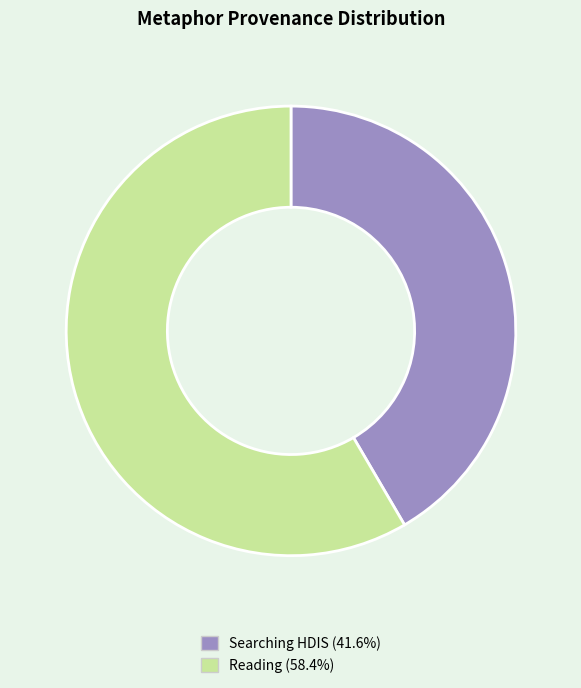

Does any single category account for the majority?

Yes